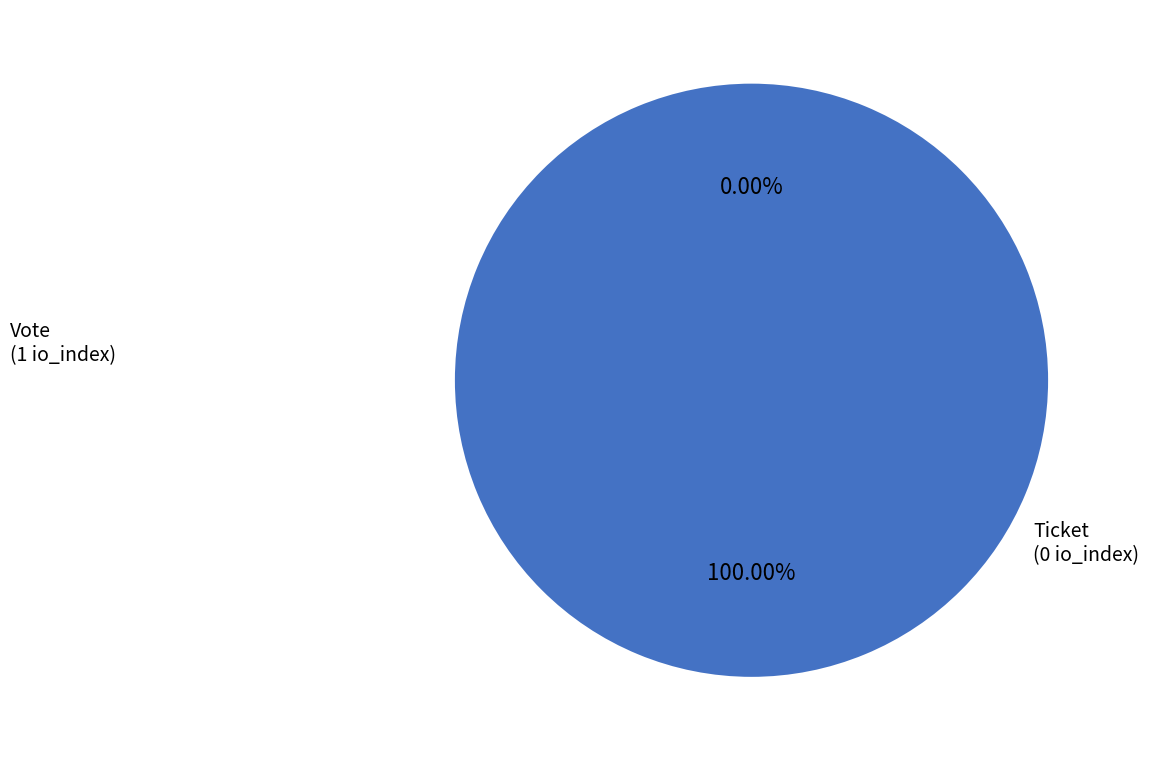

Is there any slice that represents more than half of the pie?

Yes